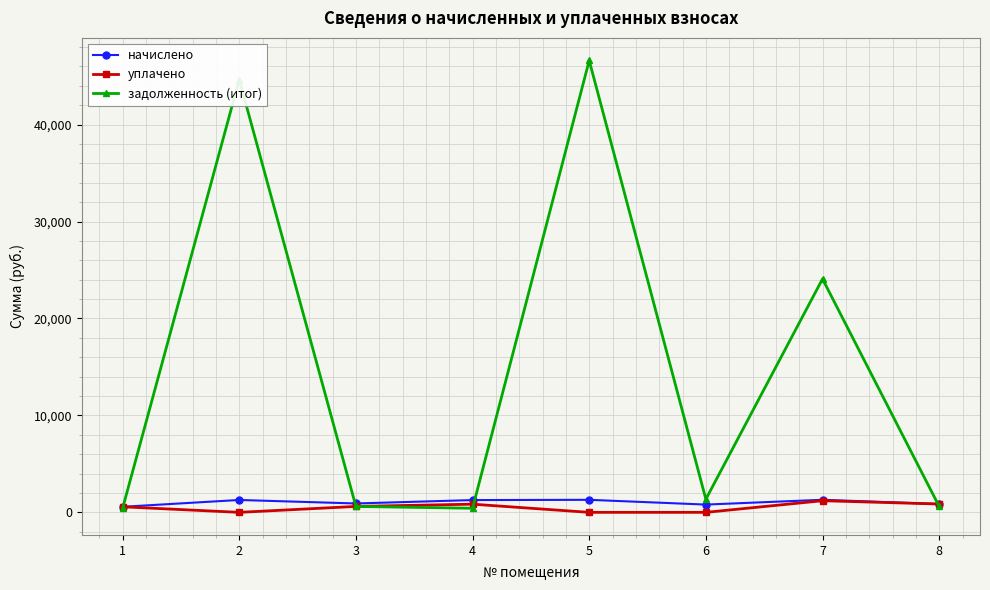

Which series has the largest total across all categories?

задолженность (итог)